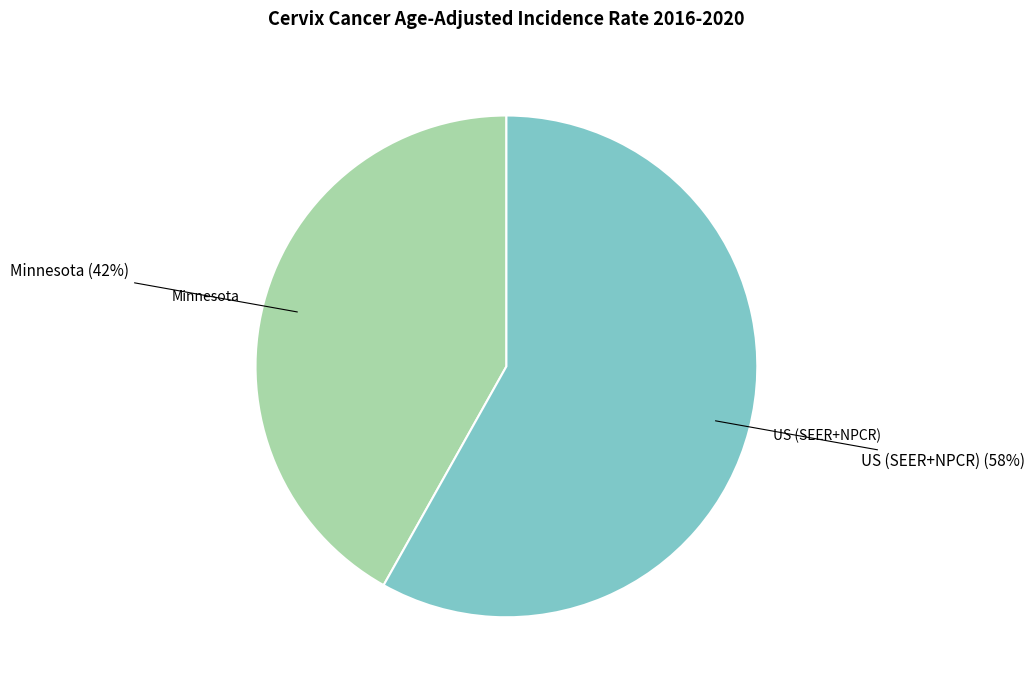

Approximately how many times larger is the value at Minnesota compared to US (SEER+NPCR)?

0.7